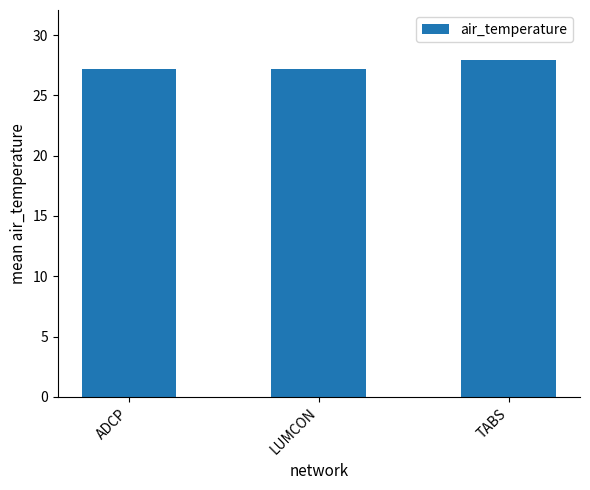

Are the bars grouped side by side (vs. stacked)?

No